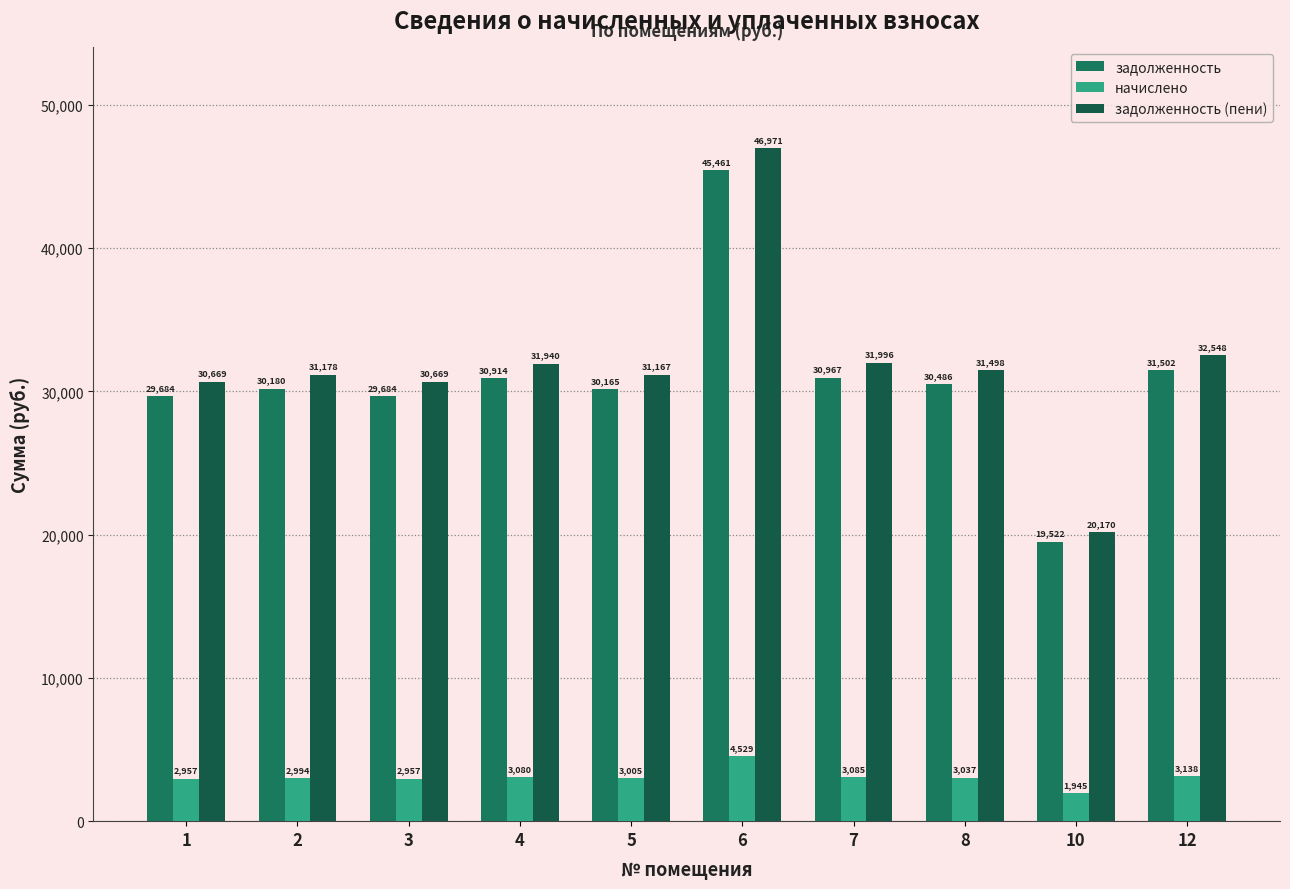

Between 1 and 4, which series saw the biggest shift?

задолженность (пени)